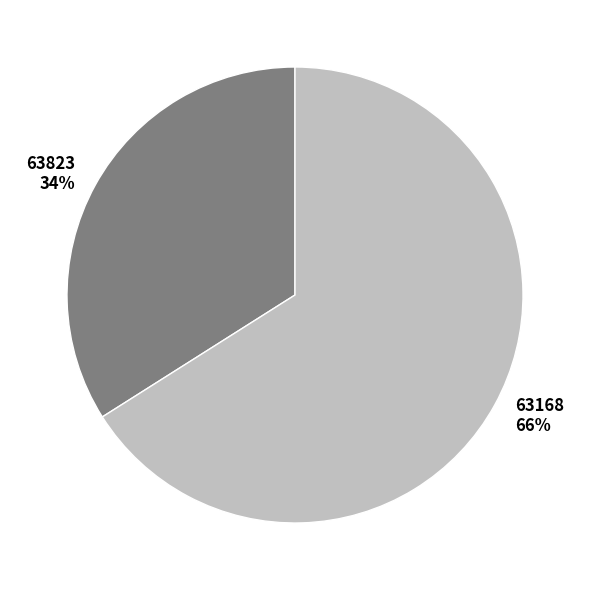

Do 63168 and 63823 together represent more than half of the pie?

Yes